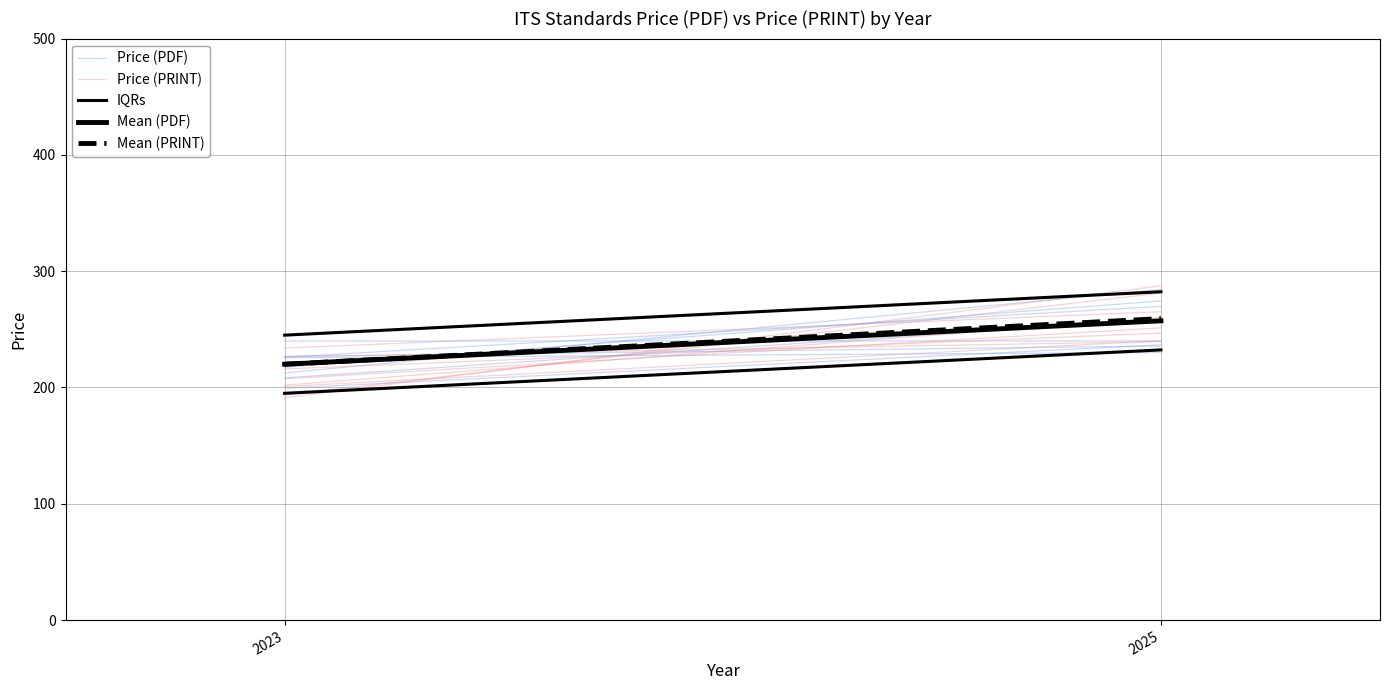

Where is Mean (PRINT) nearest to the value 239?

2023